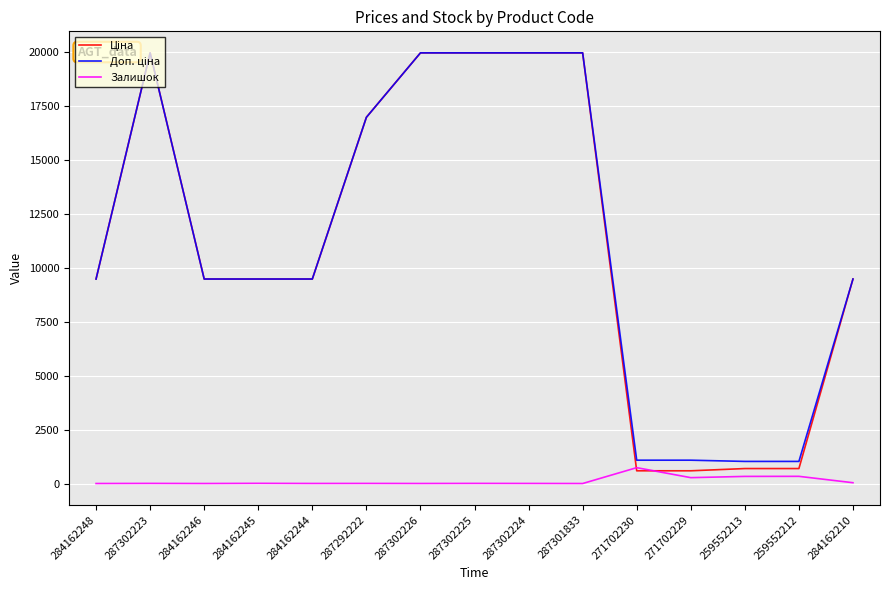

What is the total value across all series at 284162246?

18960.1